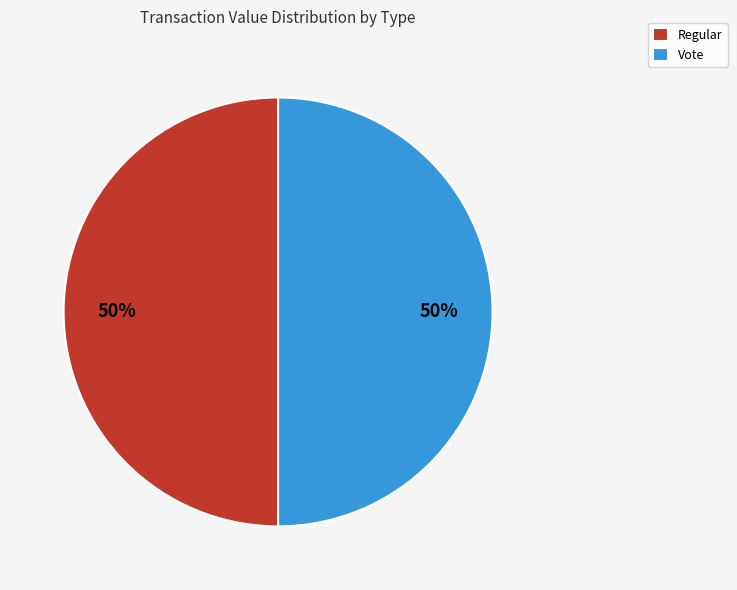

To the nearest percent, what portion does Regular represent?

50%